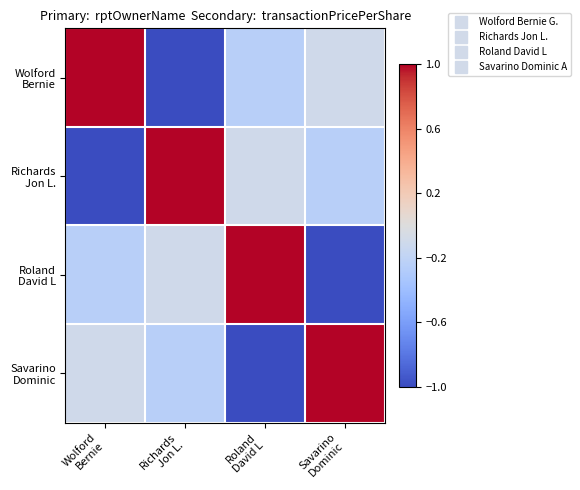

At how many categories does at least one series exceed 0?

4